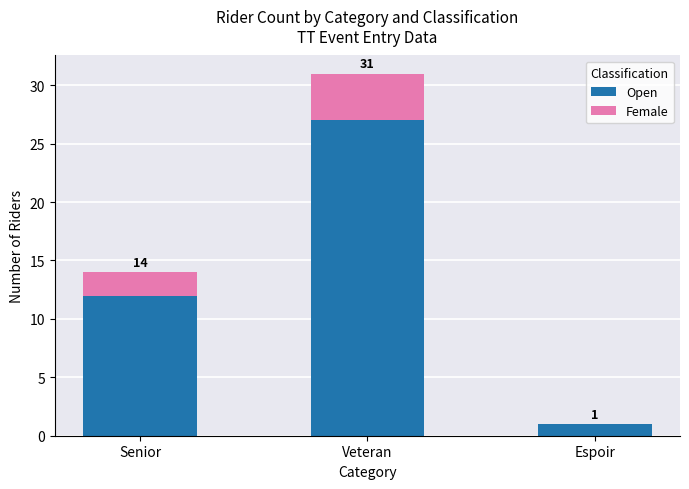

Which has a higher value, Veteran or Senior?

Veteran